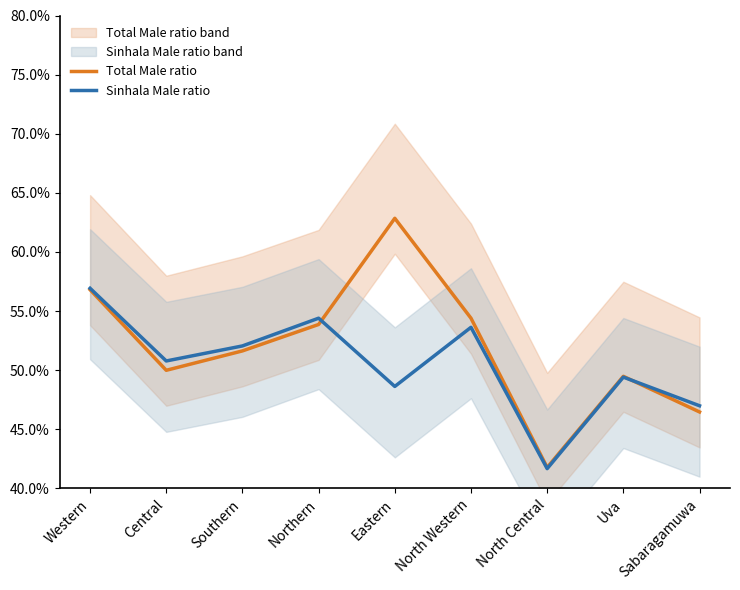

What position from the right is North Western?

4